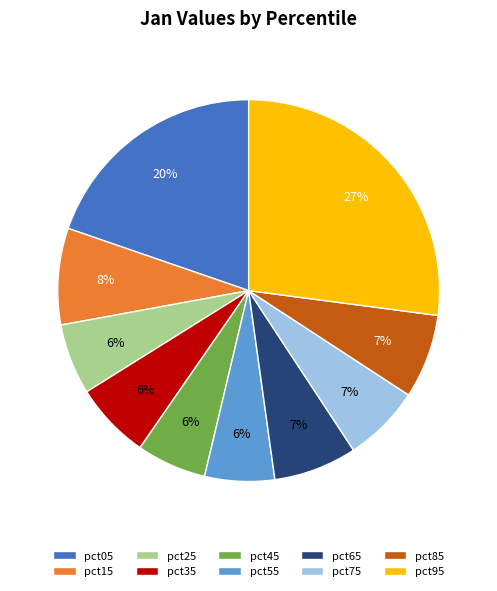

How many segments does this pie chart have?

10